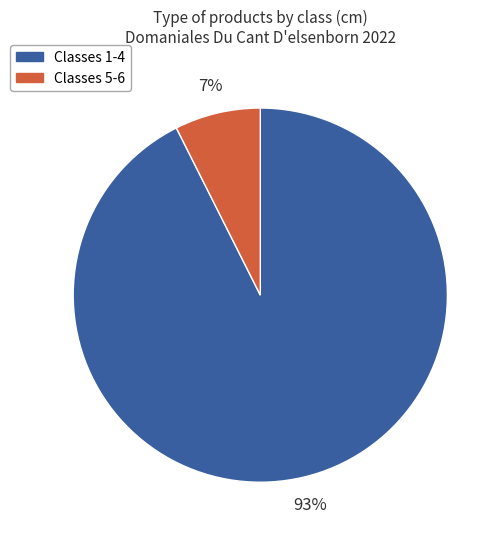

Does Classes 5-6 account for over 50% of the chart?

No